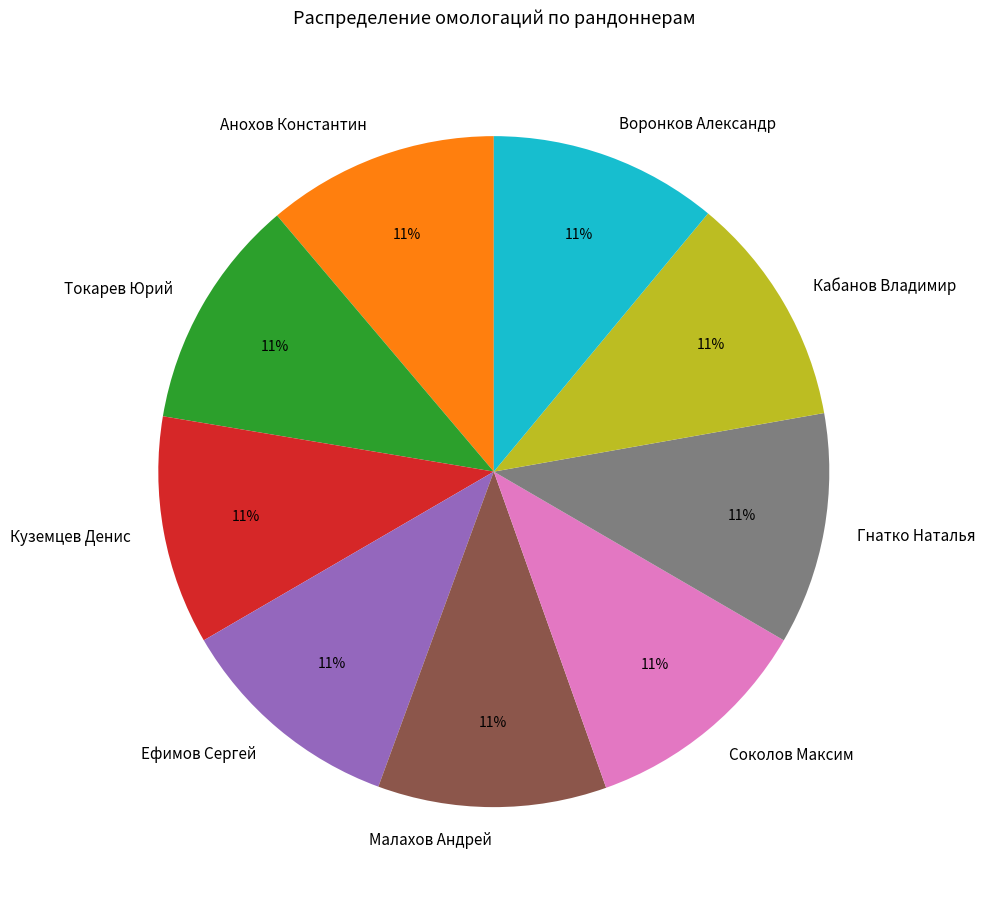

Is Гнатко Наталья the majority of the pie?

No